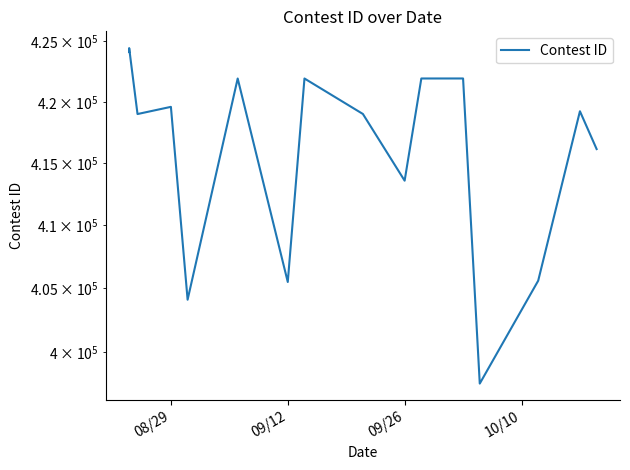

Read the value at 09/12, to the nearest 100.

405500